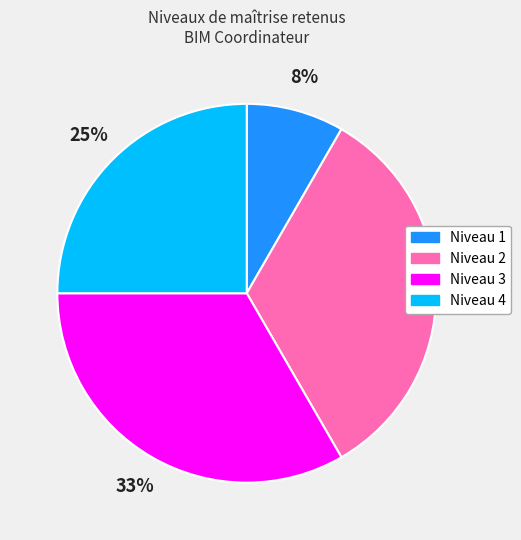

Does any single category account for the majority?

No